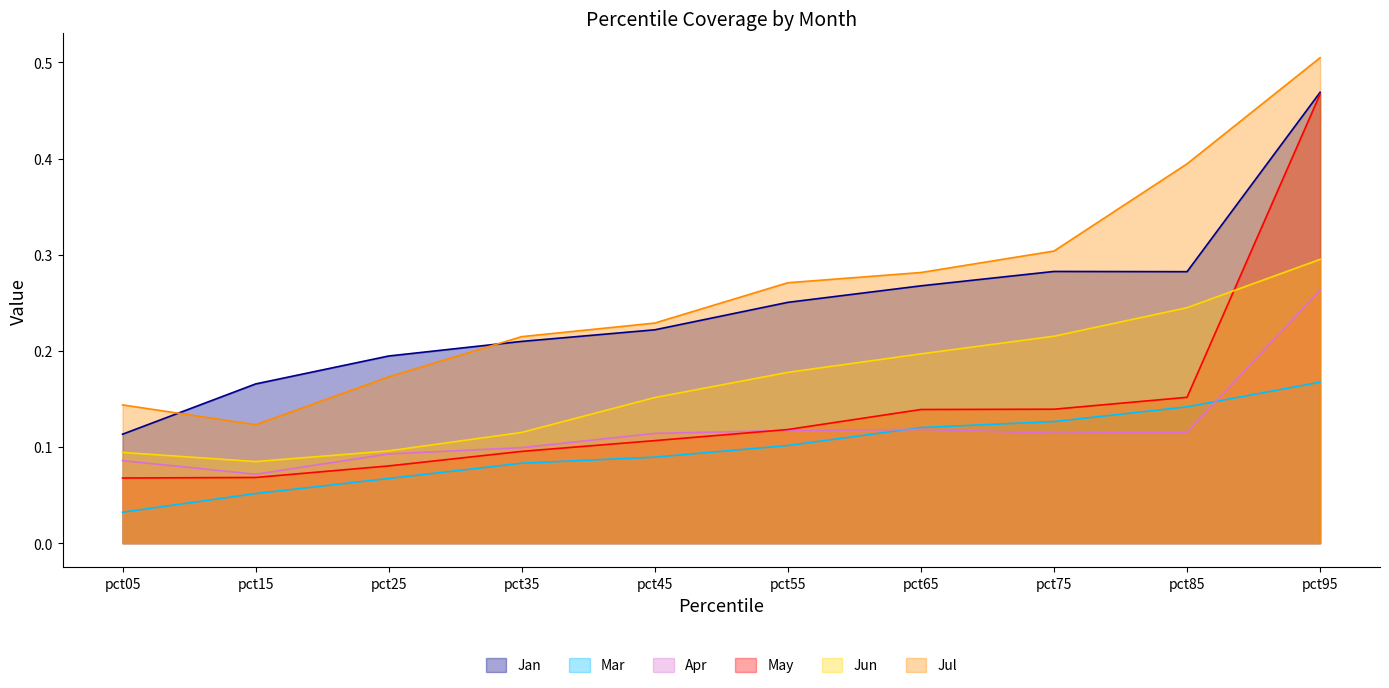

Where do Jan and Jul first cross each other?

pct05 and pct15